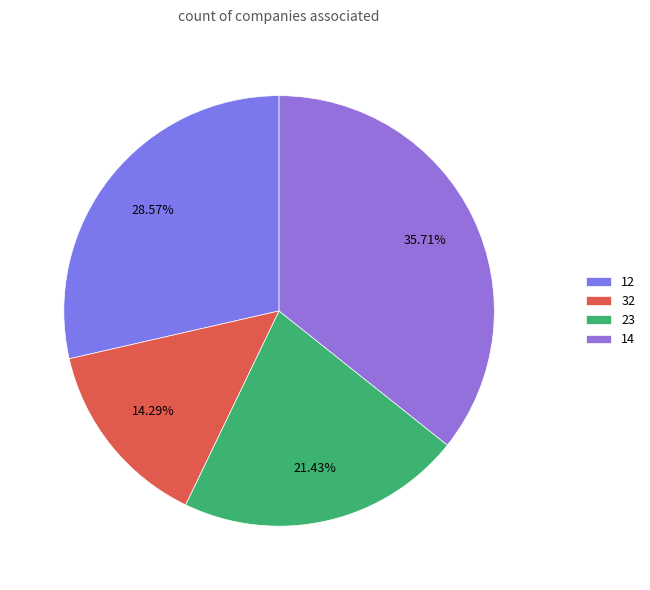

What percentage is the 14 slice, to the nearest percent?

36%